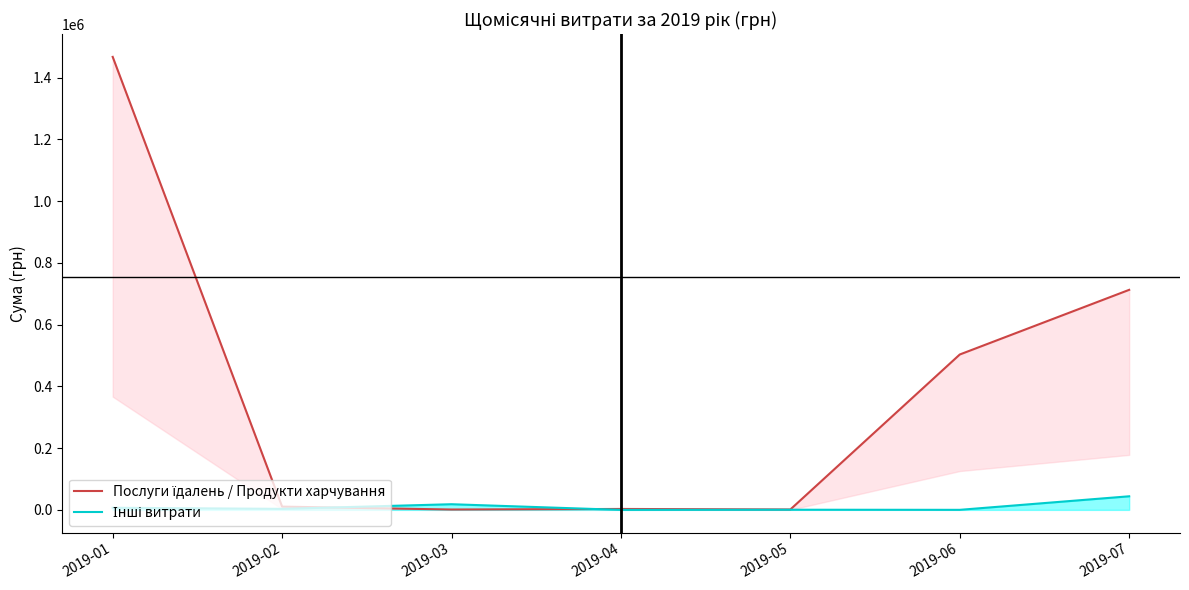

What is the average value of the Інші витрати series?

10441.1